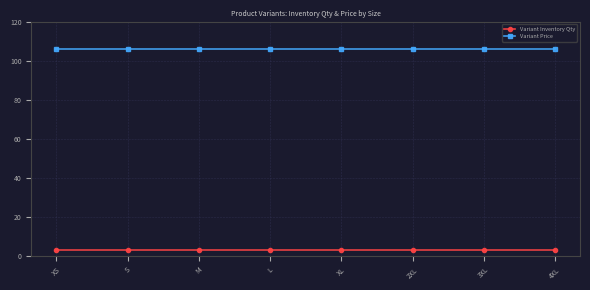

What is the total value across all series at 3XL?

109